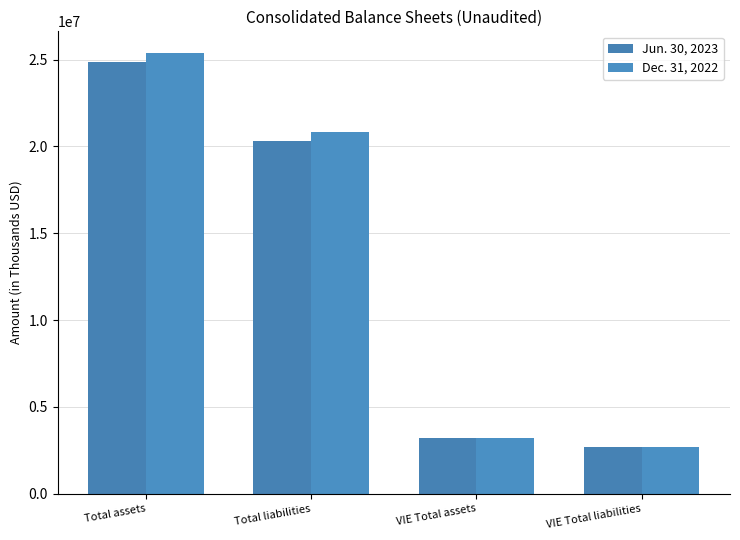

List the series in order of their overall mean, lowest first.

Jun. 30, 2023, Dec. 31, 2022